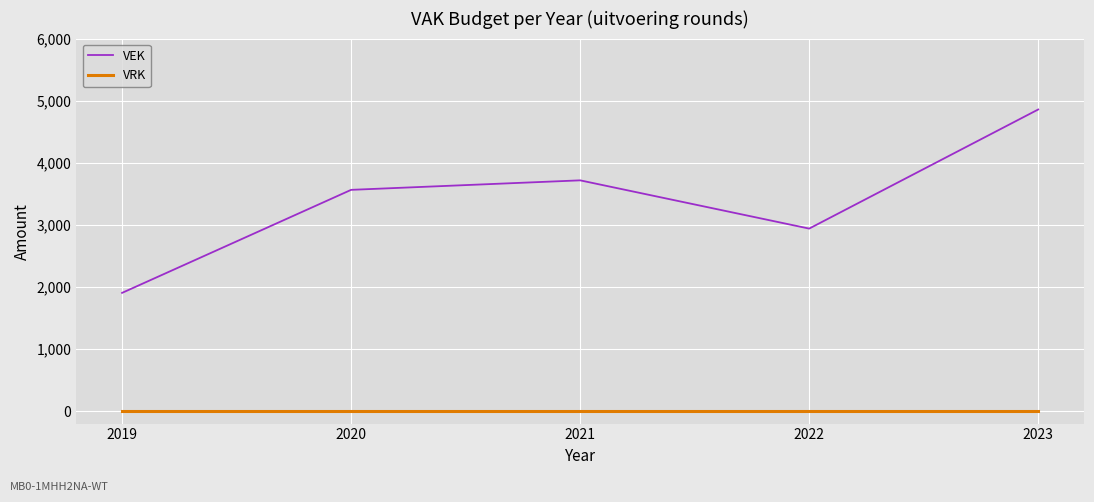

What is the total value across all series at 2020?

3564